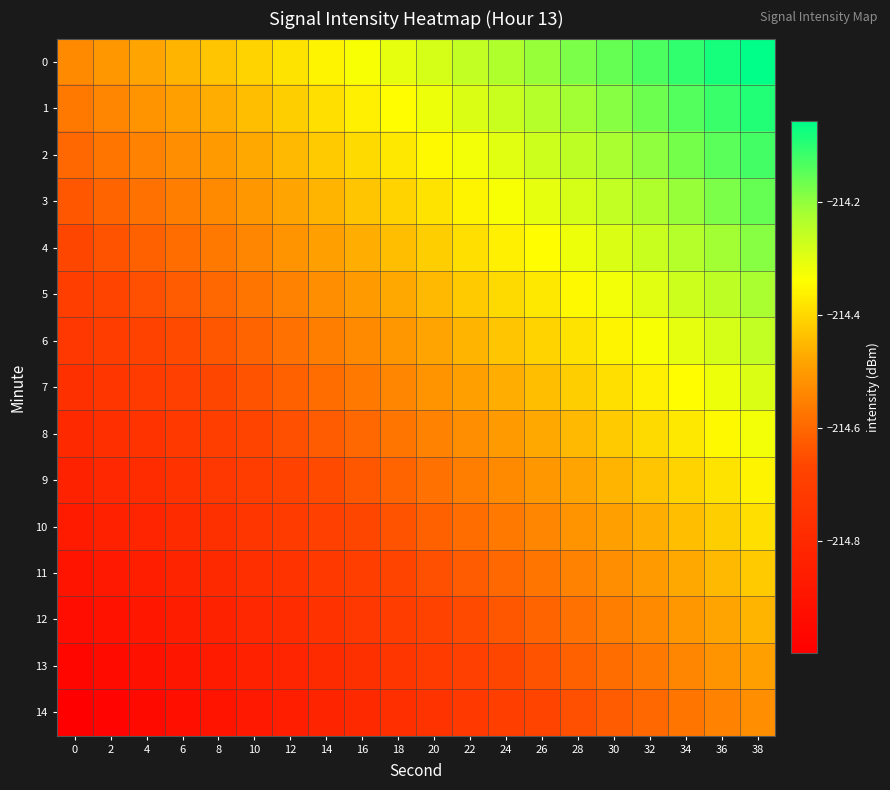

Reading right to left, list all the values displayed in this chart.

0: 38=-214.1	36=-214.1	34=-214.1	32=-214.1	30=-214.2	28=-214.2	26=-214.2	24=-214.2	22=-214.3	20=-214.3	18=-214.3	16=-214.3	14=-214.4	12=-214.4	10=-214.4	8=-214.4	6=-214.5	4=-214.5	2=-214.5	0=-214.5
1: 38=-214.1	36=-214.1	34=-214.1	32=-214.2	30=-214.2	28=-214.2	26=-214.2	24=-214.3	22=-214.3	20=-214.3	18=-214.3	16=-214.4	14=-214.4	12=-214.4	10=-214.4	8=-214.5	6=-214.5	4=-214.5	2=-214.5	0=-214.6
2: 38=-214.1	36=-214.1	34=-214.2	32=-214.2	30=-214.2	28=-214.2	26=-214.3	24=-214.3	22=-214.3	20=-214.3	18=-214.4	16=-214.4	14=-214.4	12=-214.4	10=-214.5	8=-214.5	6=-214.5	4=-214.5	2=-214.6	0=-214.6
3: 38=-214.2	36=-214.2	34=-214.2	32=-214.2	30=-214.3	28=-214.3	26=-214.3	24=-214.3	22=-214.4	20=-214.4	18=-214.4	16=-214.4	14=-214.5	12=-214.5	10=-214.5	8=-214.5	6=-214.6	4=-214.6	2=-214.6	0=-214.6
4: 38=-214.2	36=-214.2	34=-214.2	32=-214.3	30=-214.3	28=-214.3	26=-214.3	24=-214.4	22=-214.4	20=-214.4	18=-214.4	16=-214.5	14=-214.5	12=-214.5	10=-214.5	8=-214.6	6=-214.6	4=-214.6	2=-214.6	0=-214.7
5: 38=-214.2	36=-214.2	34=-214.3	32=-214.3	30=-214.3	28=-214.3	26=-214.4	24=-214.4	22=-214.4	20=-214.4	18=-214.5	16=-214.5	14=-214.5	12=-214.5	10=-214.6	8=-214.6	6=-214.6	4=-214.6	2=-214.7	0=-214.7
6: 38=-214.3	36=-214.3	34=-214.3	32=-214.3	30=-214.4	28=-214.4	26=-214.4	24=-214.4	22=-214.5	20=-214.5	18=-214.5	16=-214.5	14=-214.6	12=-214.6	10=-214.6	8=-214.6	6=-214.7	4=-214.7	2=-214.7	0=-214.7
7: 38=-214.3	36=-214.3	34=-214.3	32=-214.4	30=-214.4	28=-214.4	26=-214.4	24=-214.5	22=-214.5	20=-214.5	18=-214.5	16=-214.6	14=-214.6	12=-214.6	10=-214.6	8=-214.7	6=-214.7	4=-214.7	2=-214.7	0=-214.8
8: 38=-214.3	36=-214.3	34=-214.4	32=-214.4	30=-214.4	28=-214.4	26=-214.5	24=-214.5	22=-214.5	20=-214.5	18=-214.6	16=-214.6	14=-214.6	12=-214.6	10=-214.7	8=-214.7	6=-214.7	4=-214.7	2=-214.8	0=-214.8
9: 38=-214.4	36=-214.4	34=-214.4	32=-214.4	30=-214.5	28=-214.5	26=-214.5	24=-214.5	22=-214.6	20=-214.6	18=-214.6	16=-214.6	14=-214.7	12=-214.7	10=-214.7	8=-214.7	6=-214.8	4=-214.8	2=-214.8	0=-214.8
10: 38=-214.4	36=-214.4	34=-214.4	32=-214.5	30=-214.5	28=-214.5	26=-214.5	24=-214.6	22=-214.6	20=-214.6	18=-214.6	16=-214.7	14=-214.7	12=-214.7	10=-214.7	8=-214.8	6=-214.8	4=-214.8	2=-214.8	0=-214.9
11: 38=-214.4	36=-214.4	34=-214.5	32=-214.5	30=-214.5	28=-214.5	26=-214.6	24=-214.6	22=-214.6	20=-214.6	18=-214.7	16=-214.7	14=-214.7	12=-214.7	10=-214.8	8=-214.8	6=-214.8	4=-214.8	2=-214.9	0=-214.9
12: 38=-214.5	36=-214.5	34=-214.5	32=-214.5	30=-214.6	28=-214.6	26=-214.6	24=-214.6	22=-214.7	20=-214.7	18=-214.7	16=-214.7	14=-214.8	12=-214.8	10=-214.8	8=-214.8	6=-214.9	4=-214.9	2=-214.9	0=-214.9
13: 38=-214.5	36=-214.5	34=-214.5	32=-214.6	30=-214.6	28=-214.6	26=-214.6	24=-214.7	22=-214.7	20=-214.7	18=-214.7	16=-214.8	14=-214.8	12=-214.8	10=-214.8	8=-214.9	6=-214.9	4=-214.9	2=-214.9	0=-215.0
14: 38=-214.5	36=-214.5	34=-214.6	32=-214.6	30=-214.6	28=-214.6	26=-214.7	24=-214.7	22=-214.7	20=-214.7	18=-214.8	16=-214.8	14=-214.8	12=-214.8	10=-214.9	8=-214.9	6=-214.9	4=-214.9	2=-215.0	0=-215.0